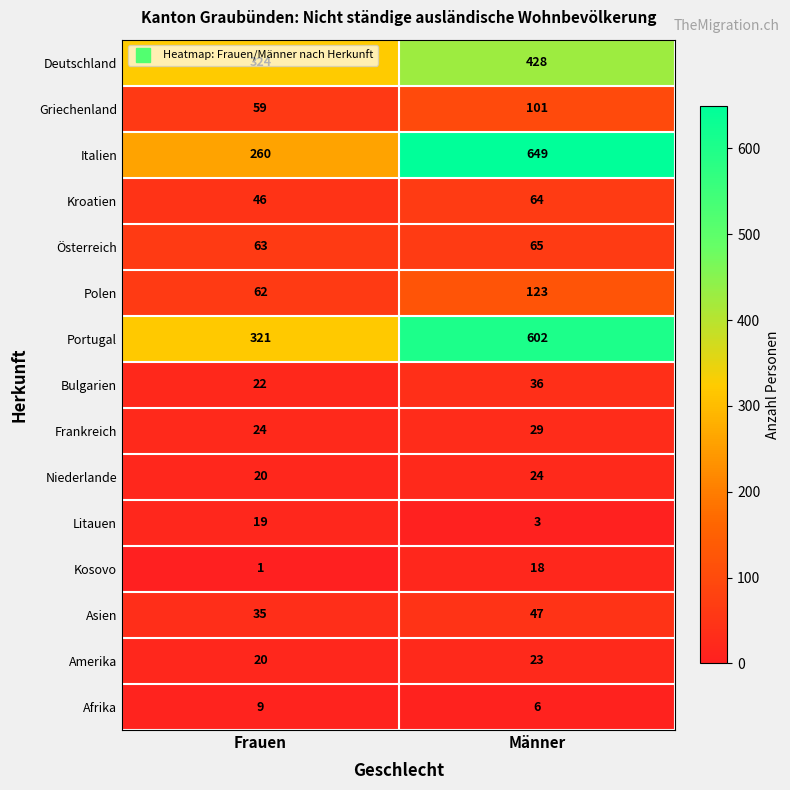

Which series changed the most between Frauen and Männer?

Italien